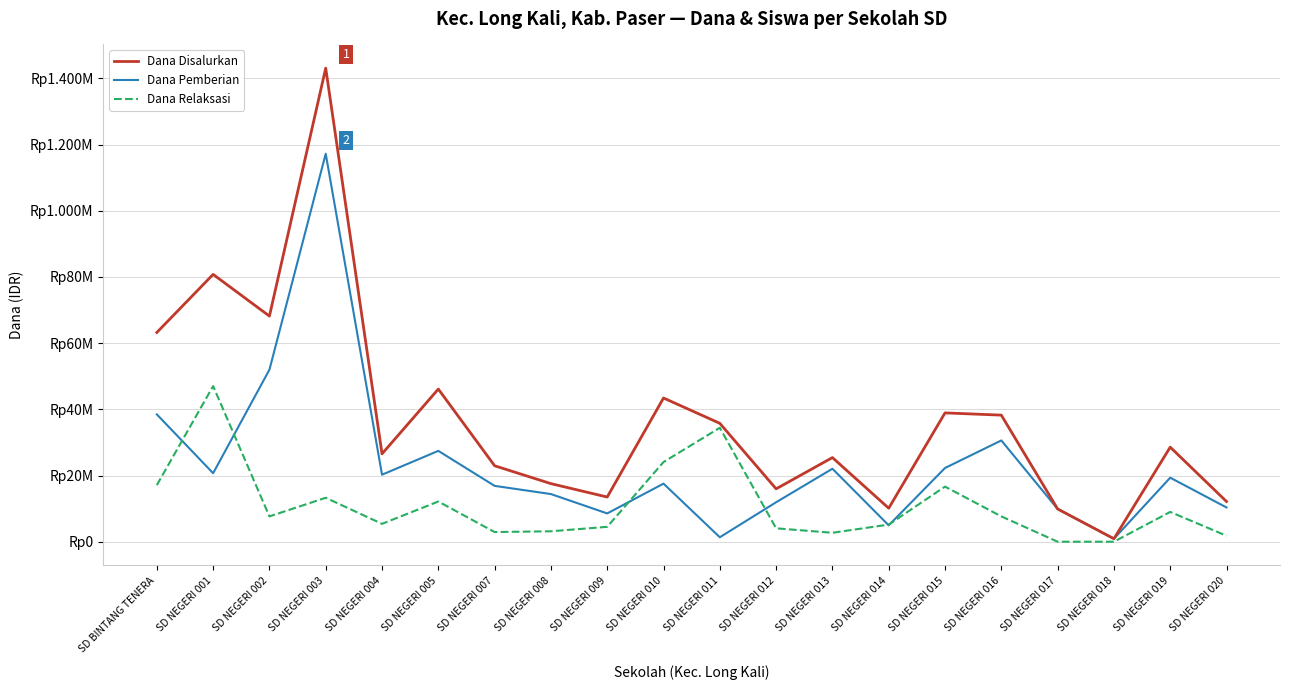

At which category does the chart reach its minimum across all series?

SD NEGERI 017